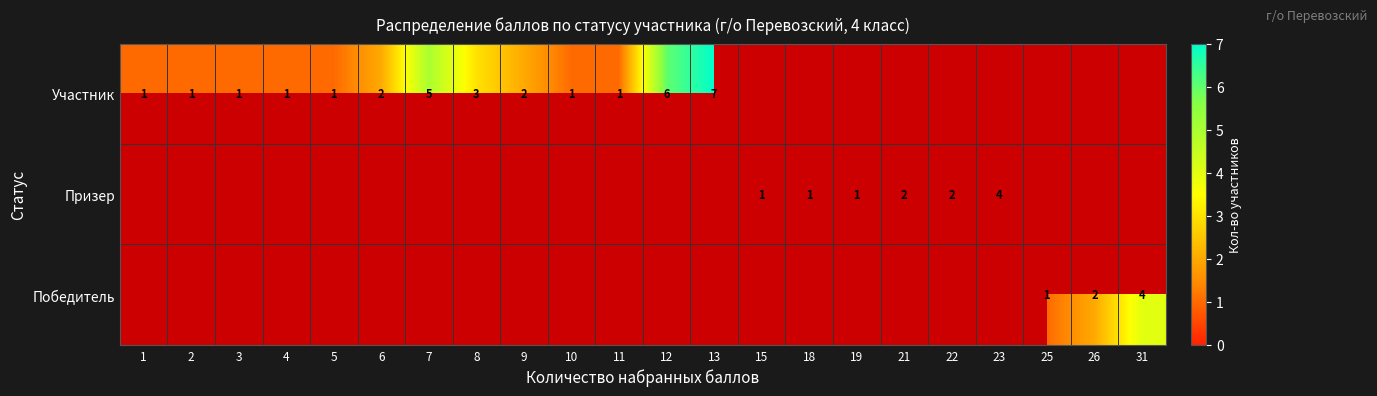

How many categories are shown in the chart?

22